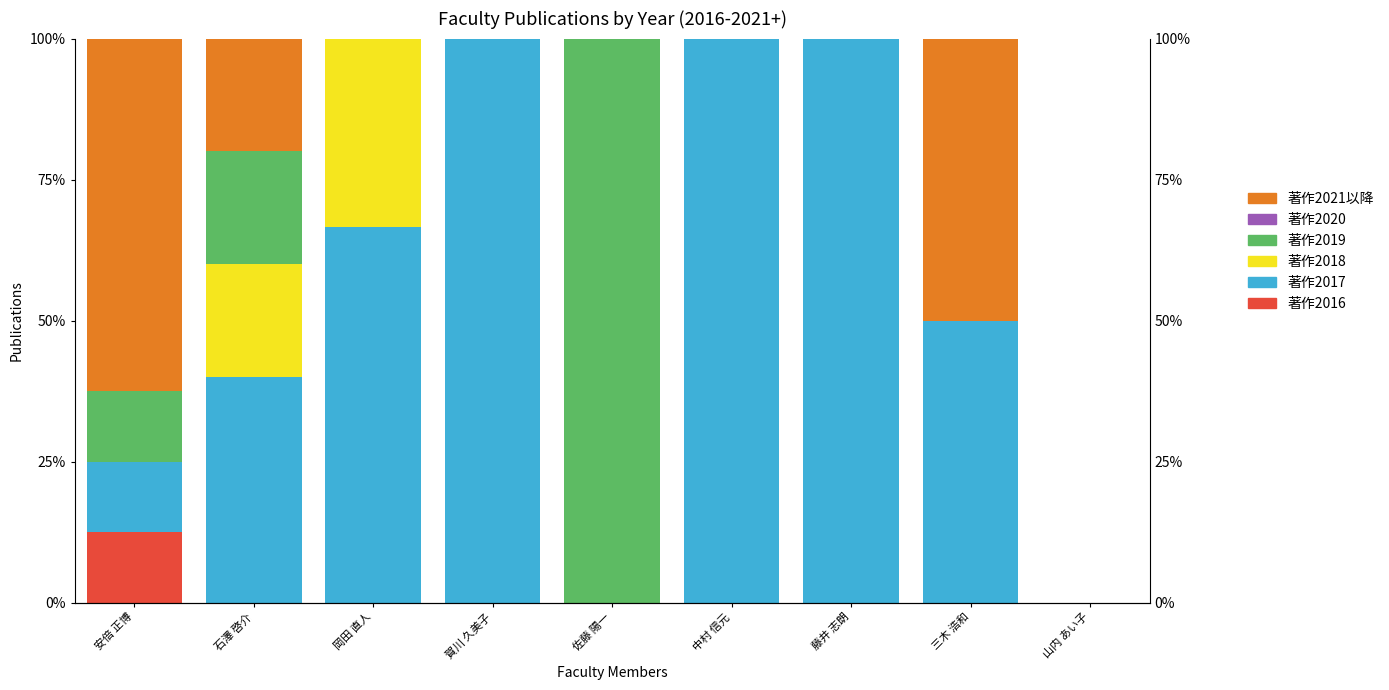

Reading right to left, what are all the values shown in this chart?

著作2016: 0.0	0.0	0.0	0.0	0.0	0.0	0.0	0.0	12.5
著作2017: 0.0	50.0	100.0	100.0	0.0	100.0	66.7	40.0	12.5
著作2018: 0.0	0.0	0.0	0.0	0.0	0.0	33.3	20.0	0.0
著作2019: 0.0	0.0	0.0	0.0	100.0	0.0	0.0	20.0	12.5
著作2020: 0.0	0.0	0.0	0.0	0.0	0.0	0.0	0.0	0.0
著作2021以降: 0.0	50.0	0.0	0.0	0.0	0.0	0.0	20.0	62.5